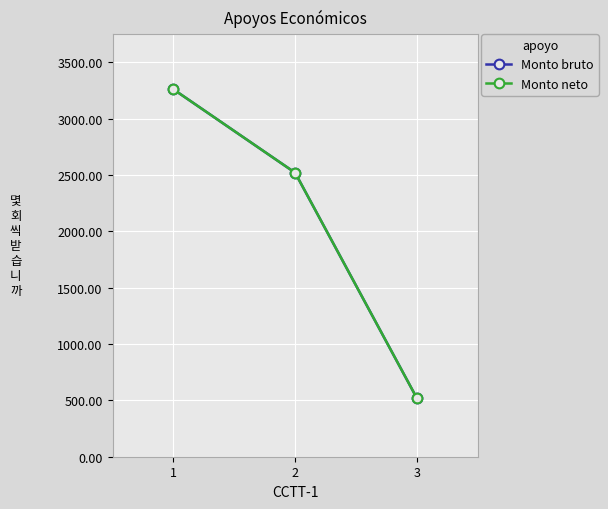

Which has a higher value, 1 or 2?

1